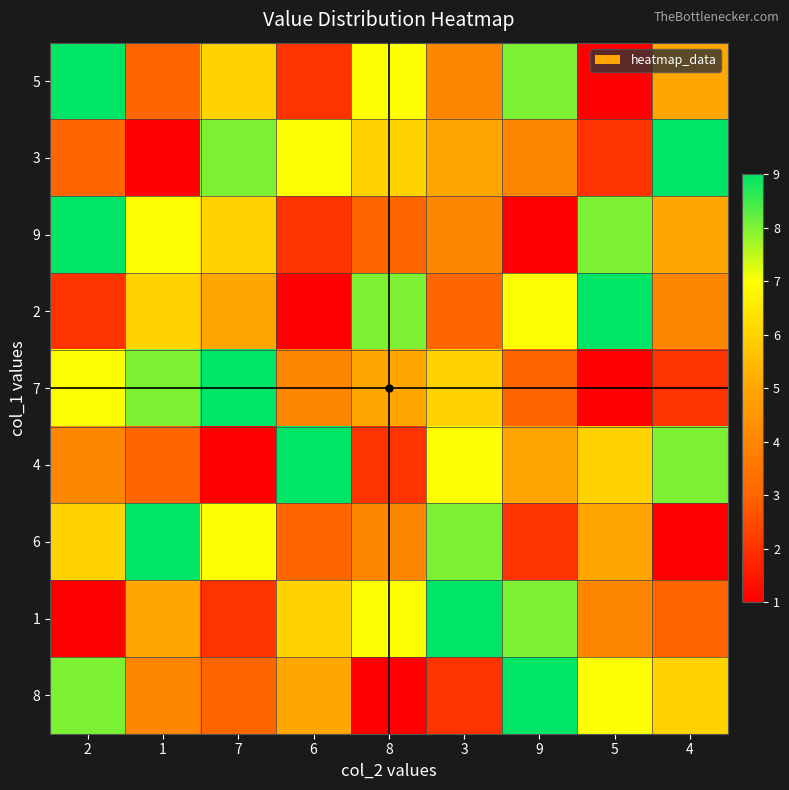

Which series has the widest spread of values?

5